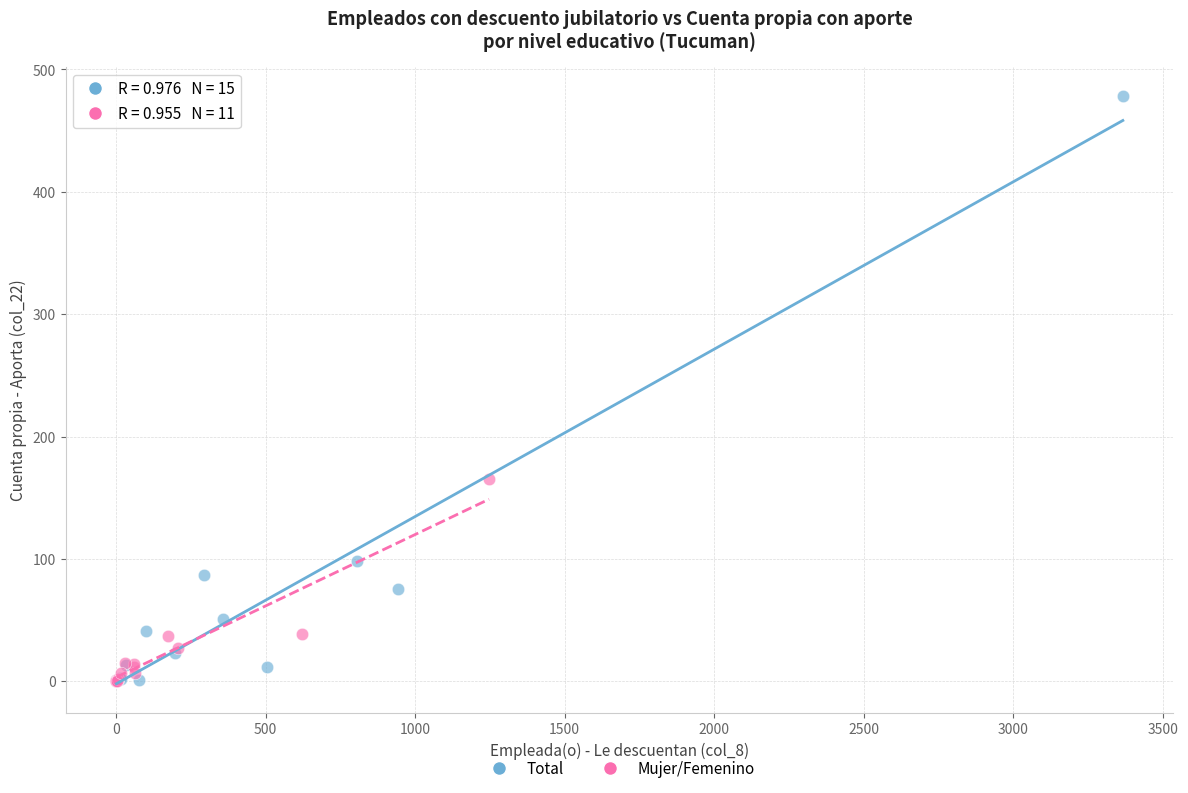

Which series has the widest spread of Y values?

Total